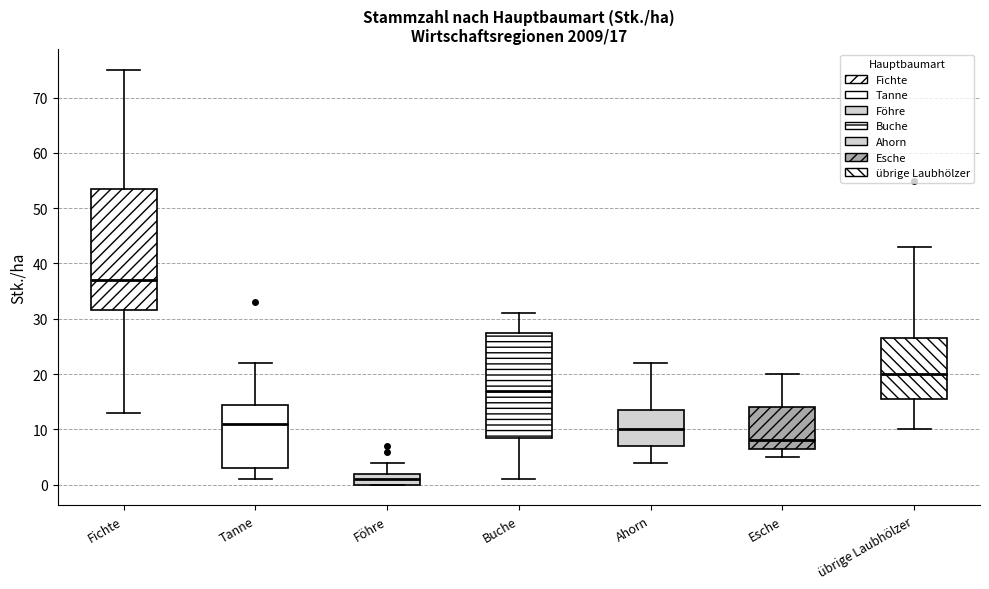

Which box's median line is the highest?

Fichte